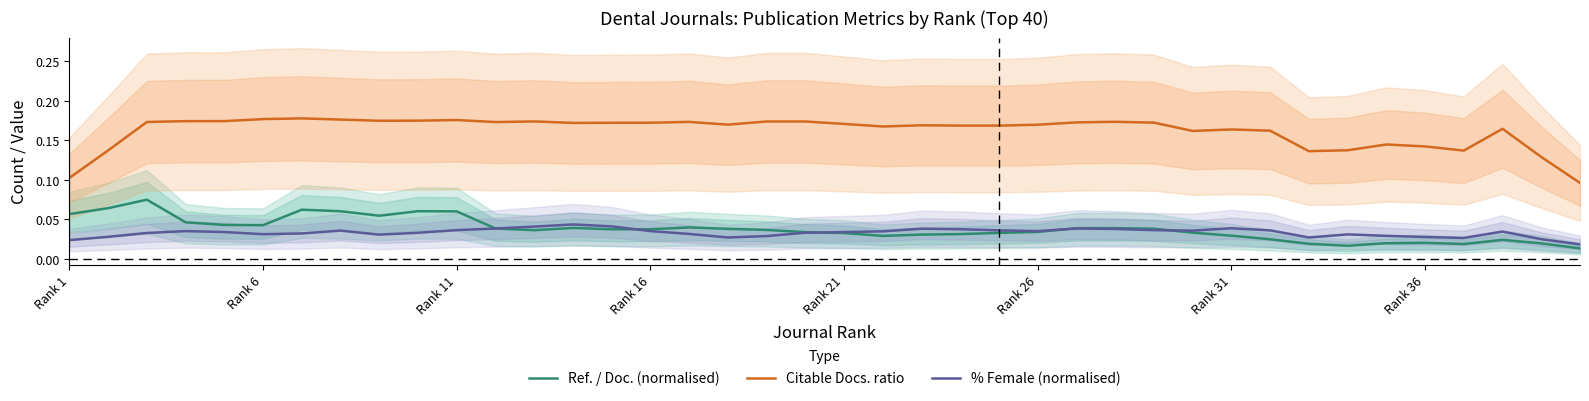

True or false: Ref. / Doc. (normalised) and Citable Docs. ratio cross at least once.

False